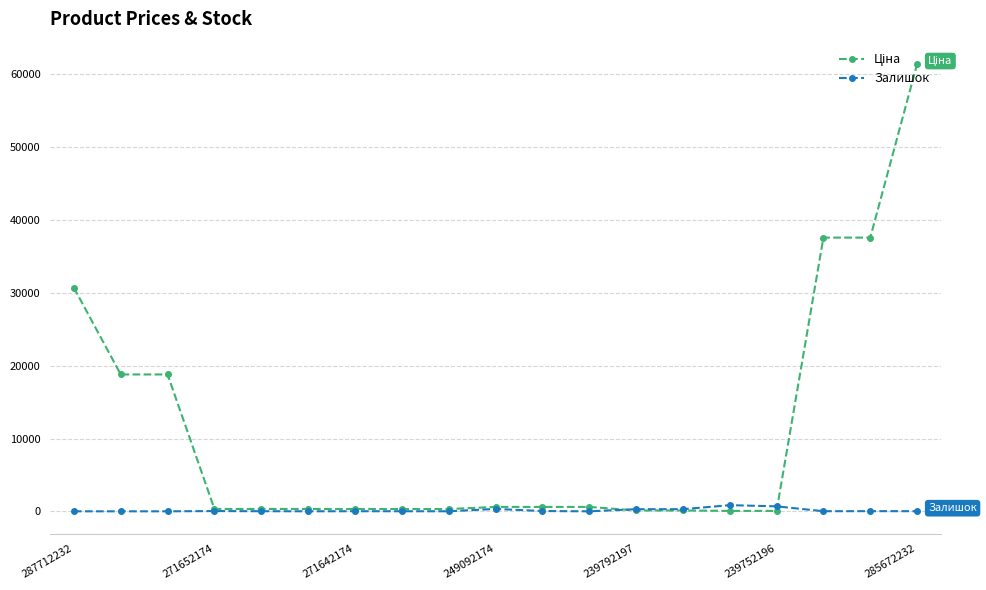

What is the maximum value shown in the chart?

61434.3